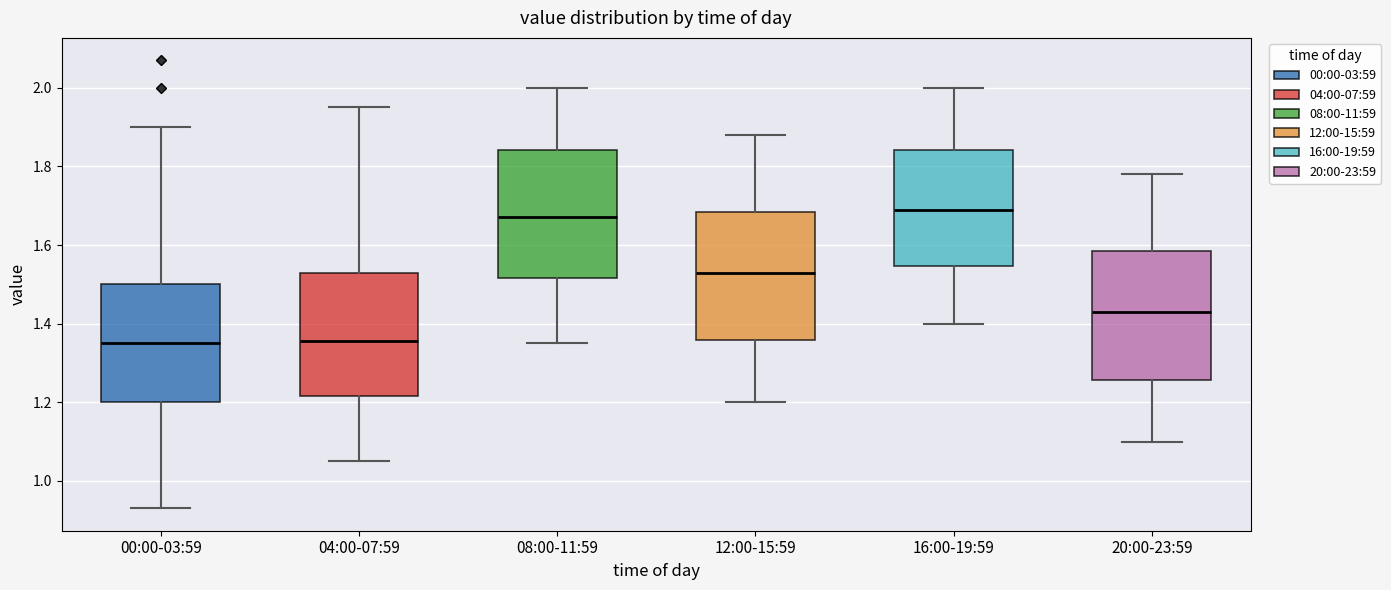

Reading left to right, transcribe this box plot: for each box, give where its median line is, the range the box spans, and where its two whiskers end, as read against the y-axis. The values are not printed on the chart, so give them approximately, as read against the axis.

00:00-03:59: median 1.36, box 1.20 to 1.50, whiskers 0.94 to 1.90
04:00-07:59: median 1.36, box 1.22 to 1.52, whiskers 1.06 to 1.96
08:00-11:59: median 1.68, box 1.52 to 1.84, whiskers 1.36 to 2.00
12:00-15:59: median 1.54, box 1.36 to 1.68, whiskers 1.20 to 1.88
16:00-19:59: median 1.70, box 1.54 to 1.84, whiskers 1.40 to 2.00
20:00-23:59: median 1.44, box 1.26 to 1.58, whiskers 1.10 to 1.78